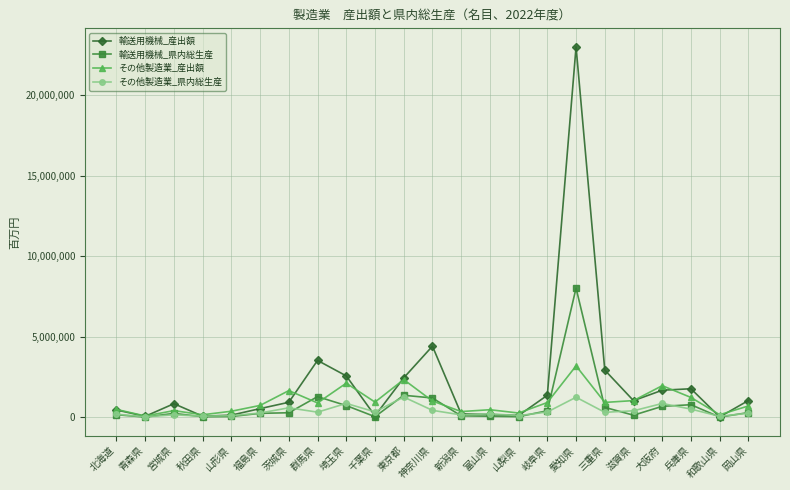

What are all the series names shown in the legend?

輸送用機械_産出額, 輸送用機械_県内総生産, その他製造業_産出額, その他製造業_県内総生産